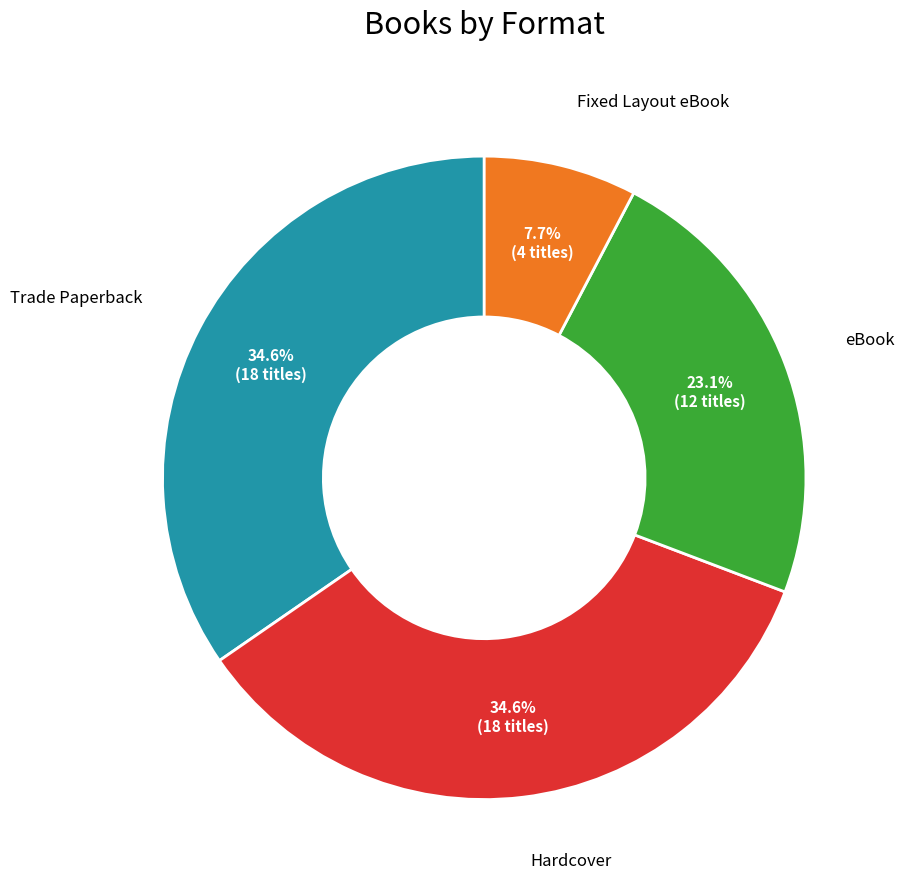

Is there a majority slice in this chart?

No